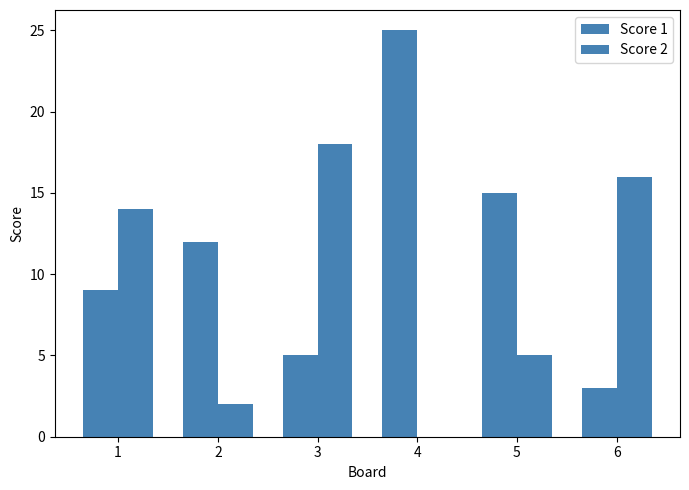

What is the total value across all series at 1?

23